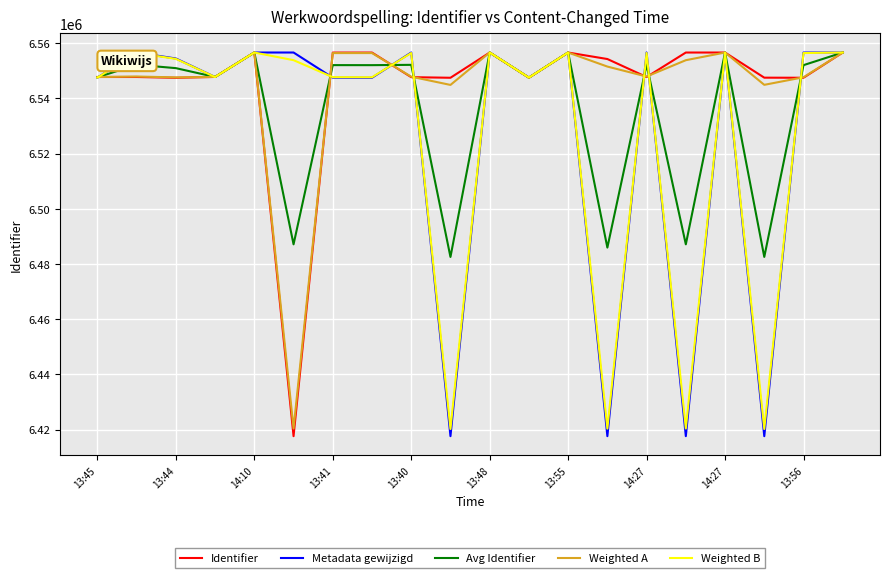

Which series has the widest spread of values?

Metadata gewijzigd